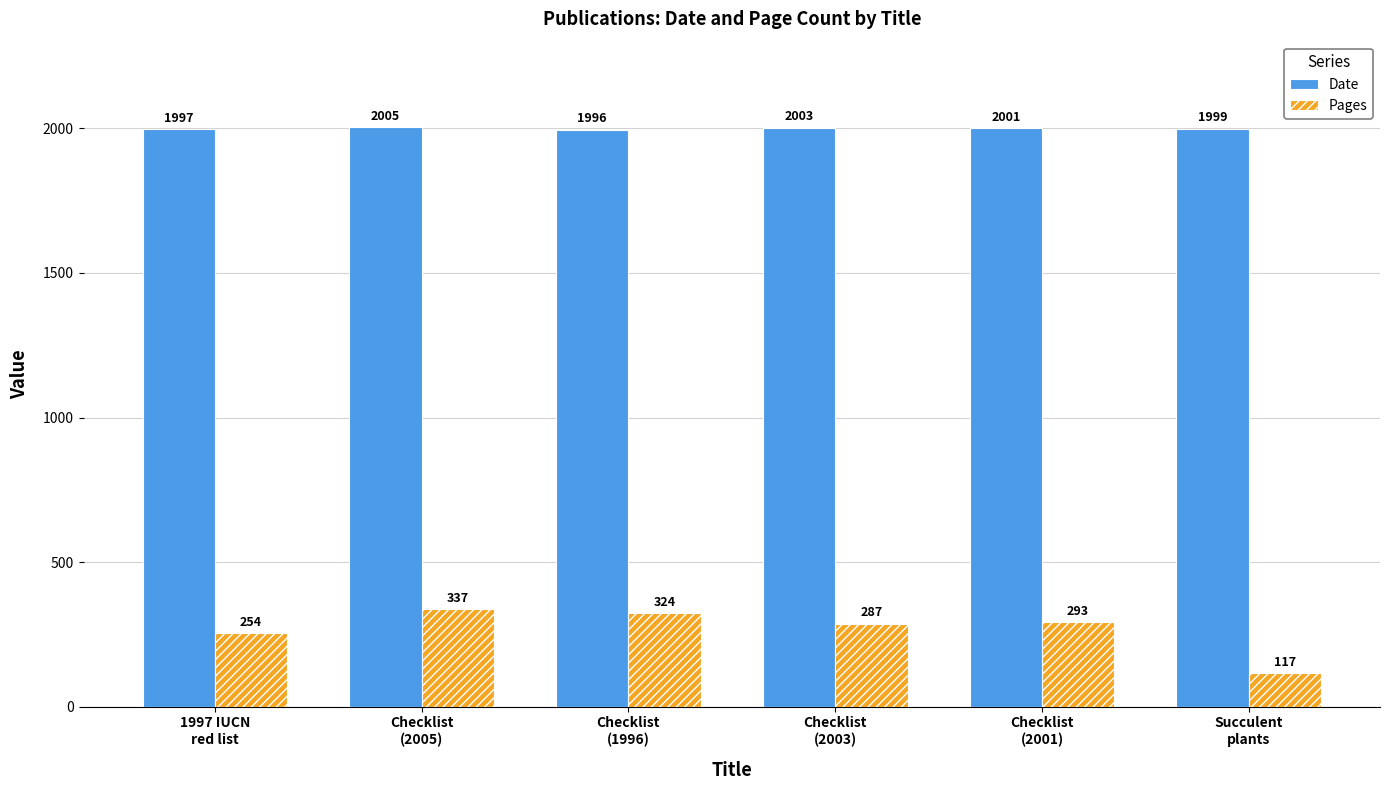

Between 1997 IUCN
red list and Checklist
(2005), which series saw the biggest shift?

Pages